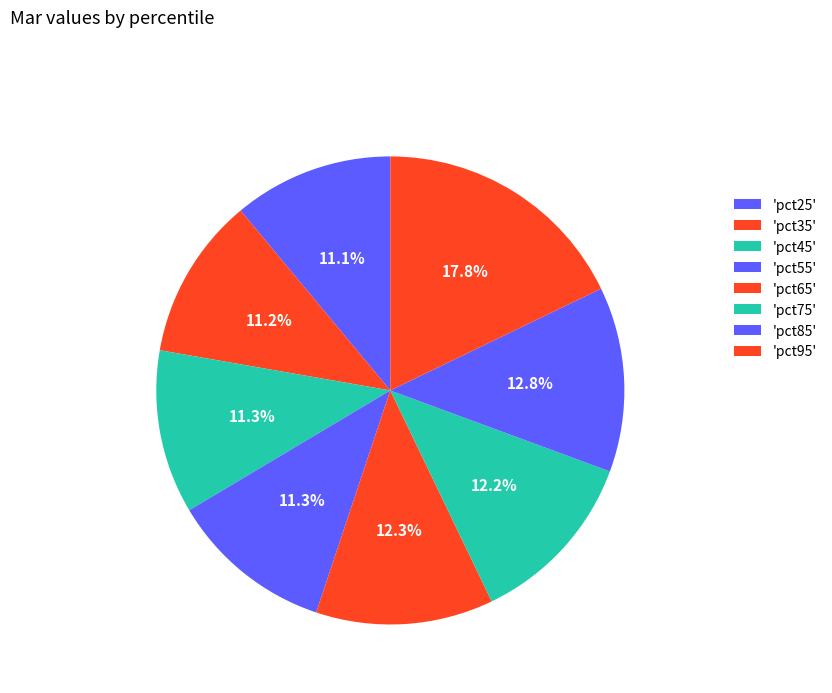

How many segments does this pie chart have?

8